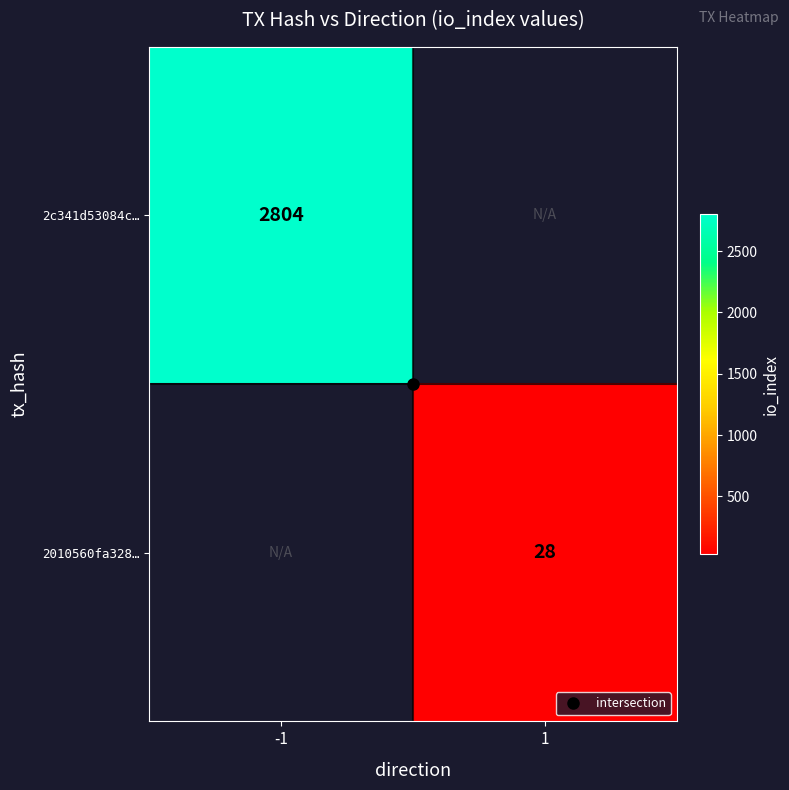

Is it true that 2c341d53084c… equals 571.6 at -1?

False